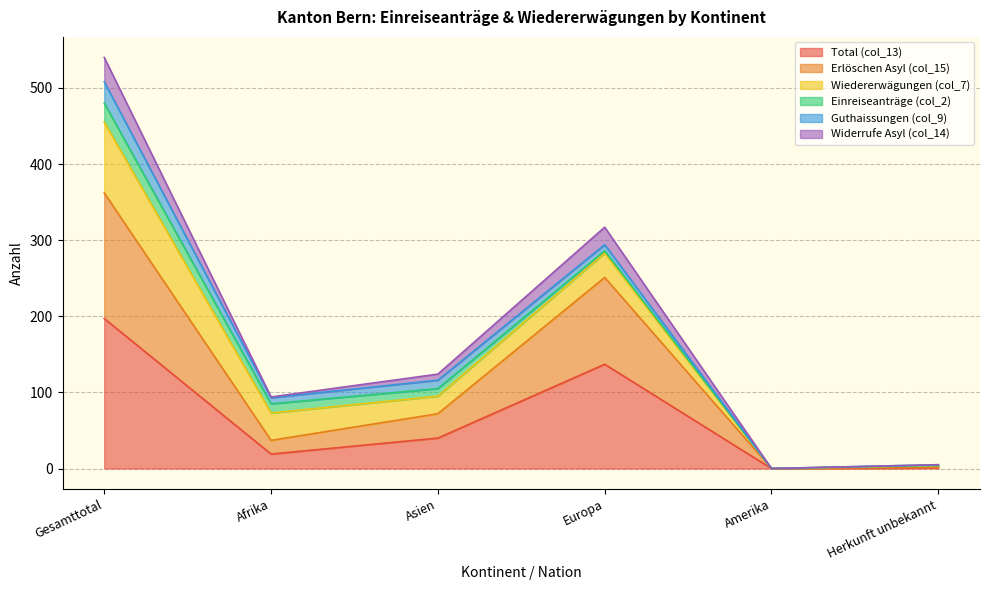

Which category has the highest value in the Erlöschen Asyl (col_15) series?

Gesamttotal